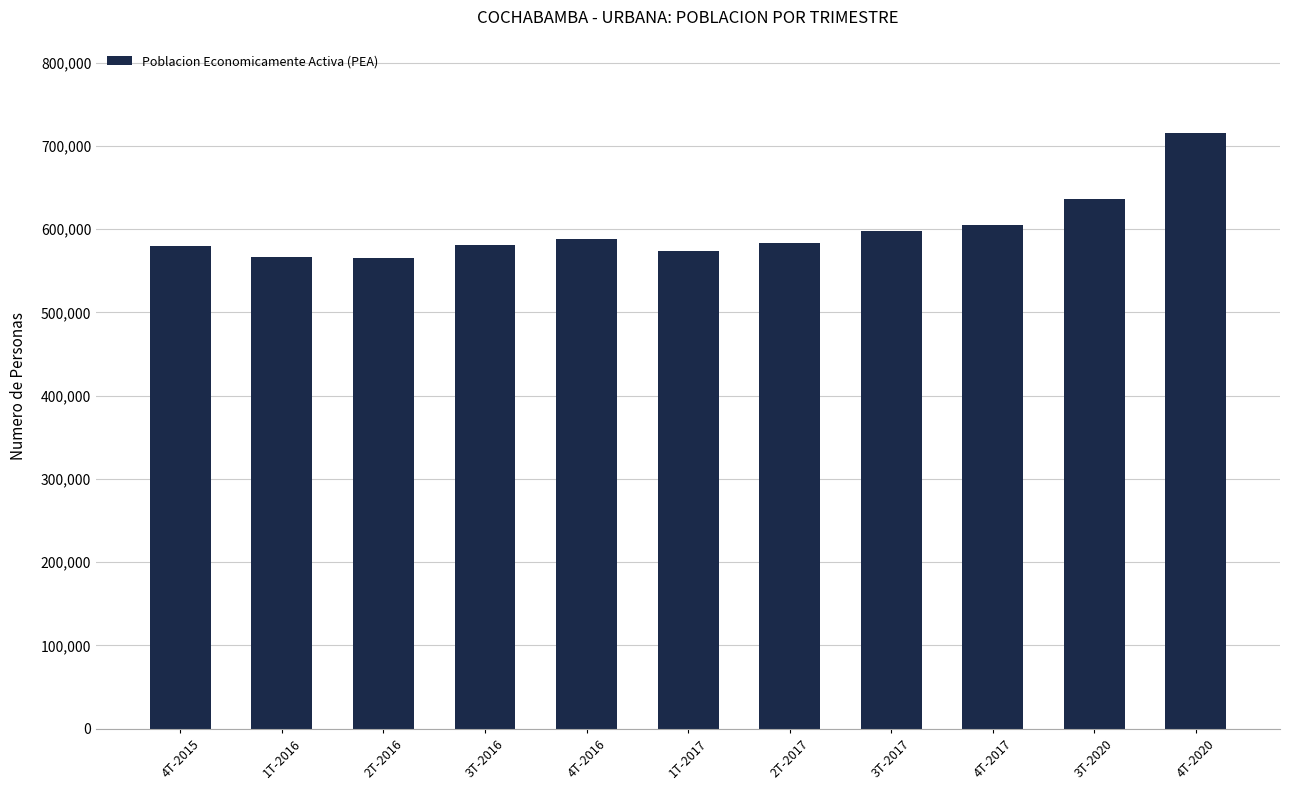

What is the label of the 9th bar from the right?

2T-2016